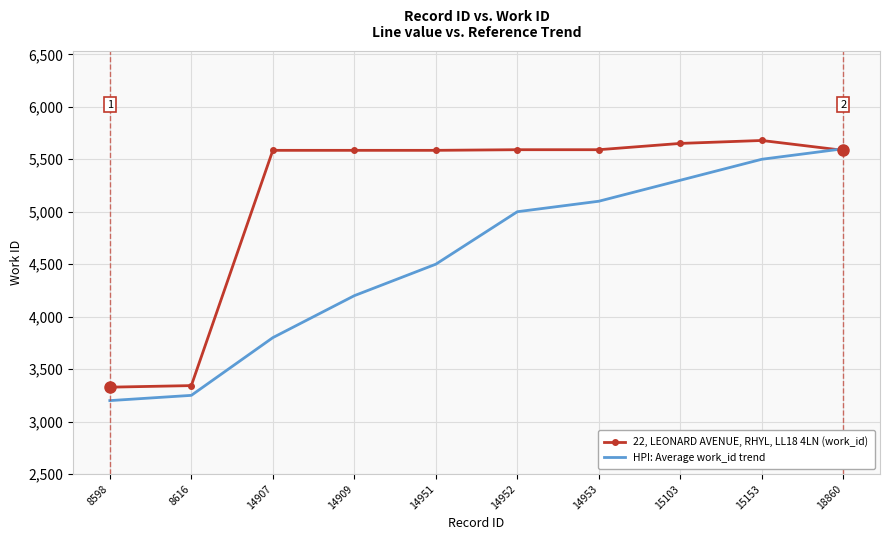

At which label is HPI: Average work_id trend closest to 4400?

14951